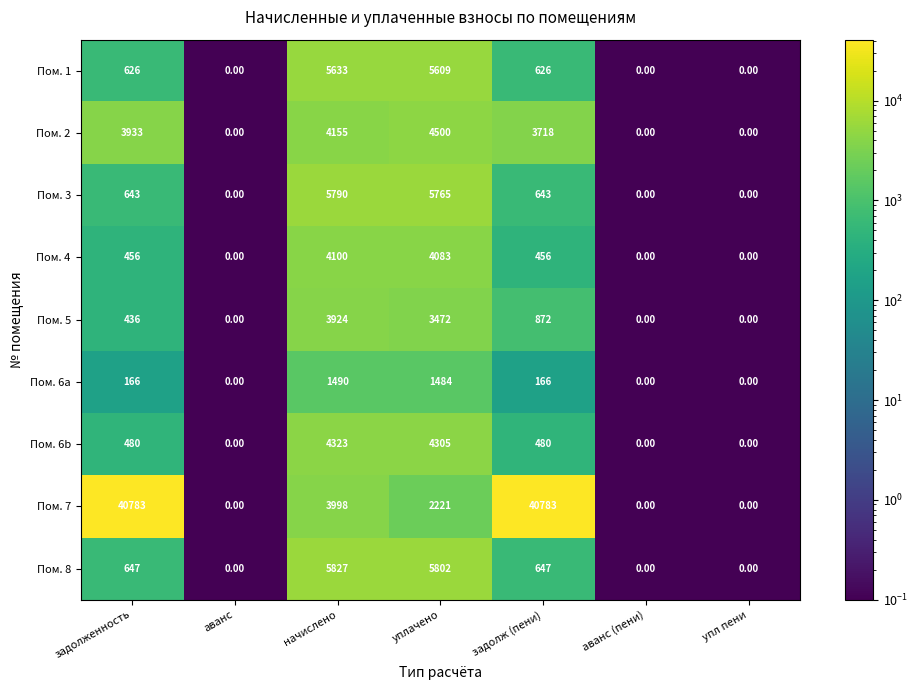

Where is Пом. 2 nearest to the value 2250?

задолж (пени)